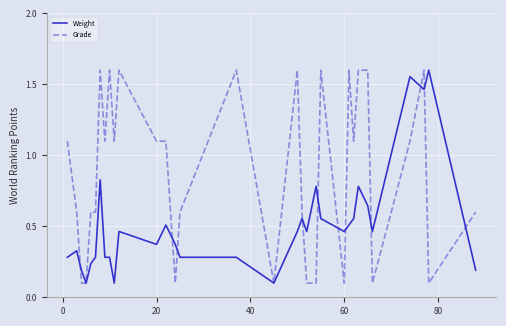

Which series has the largest total across all categories?

Grade